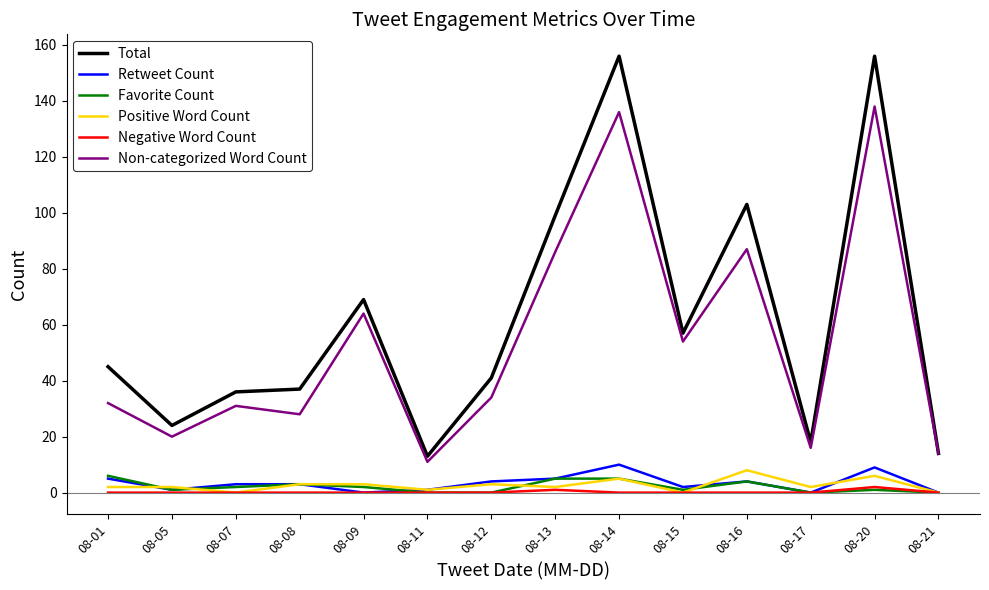

The Non-categorized Word Count series shows 24 at 08-17. True or false?

False